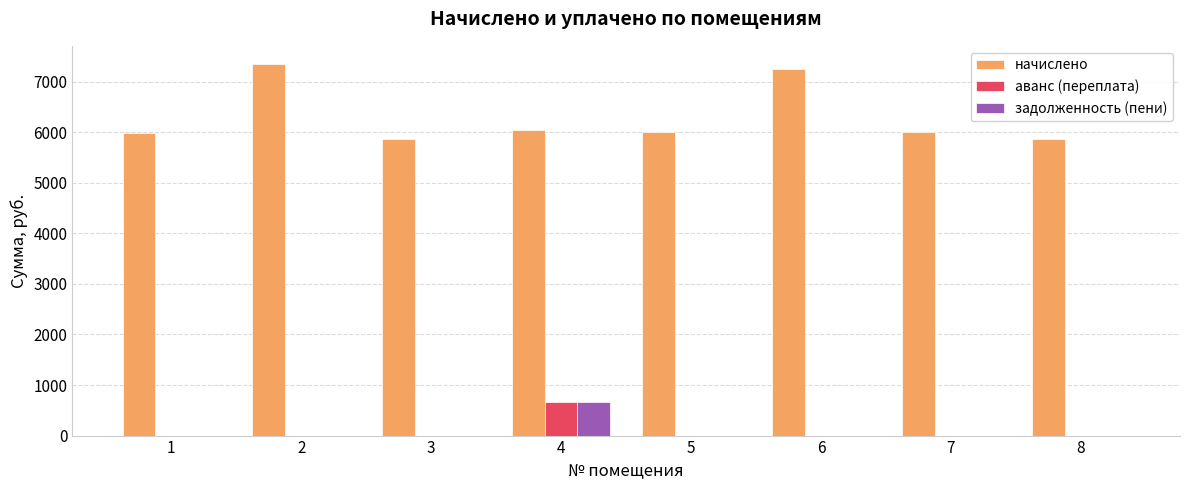

Which series has the largest range (max minus min)?

начислено